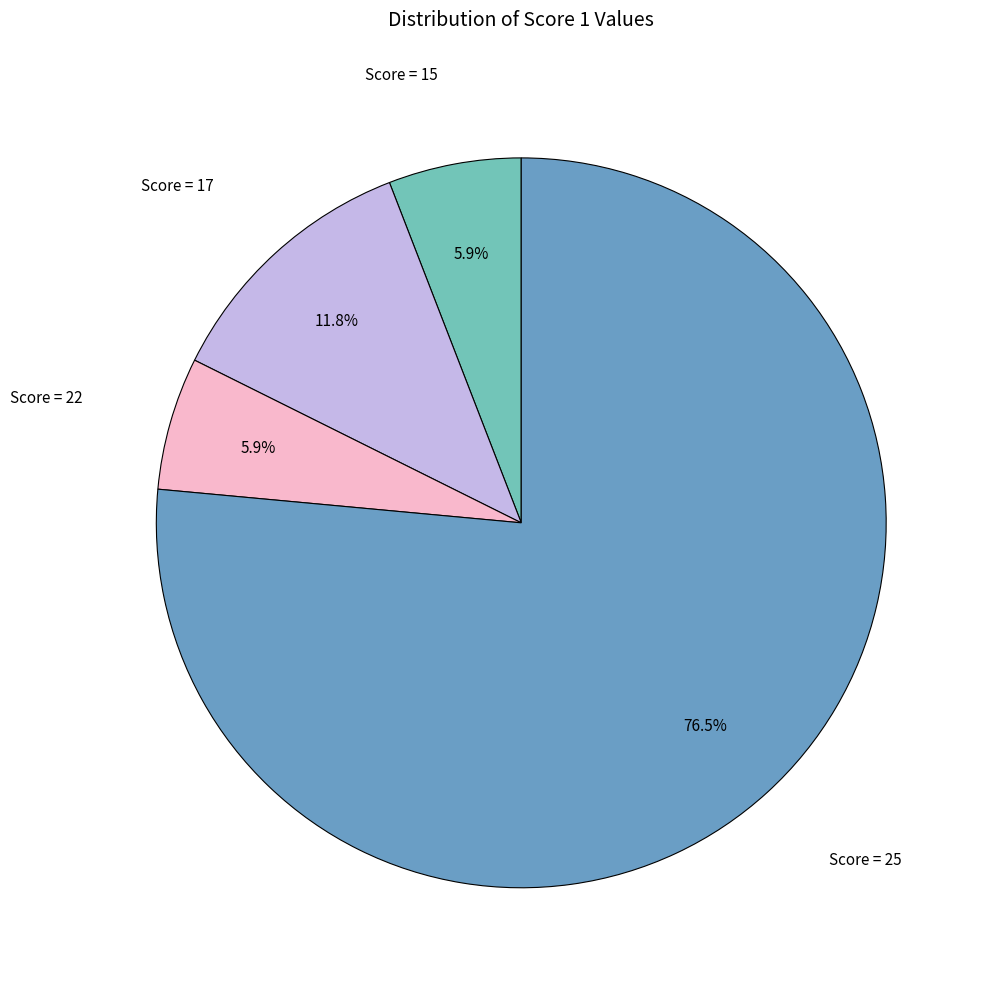

Is there a majority slice in this chart?

Yes